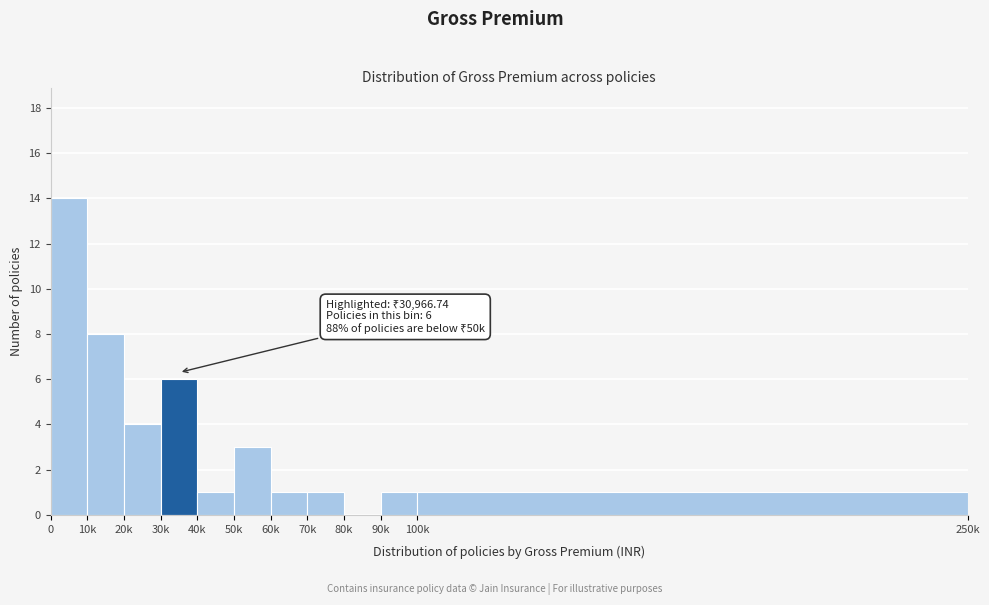

Reading right to left, what are all the values shown in this chart?

100k=1	90k=1	80k=0	70k=1	60k=1	50k=3	40k=1	30k=6	20k=4	10k=8	0=14